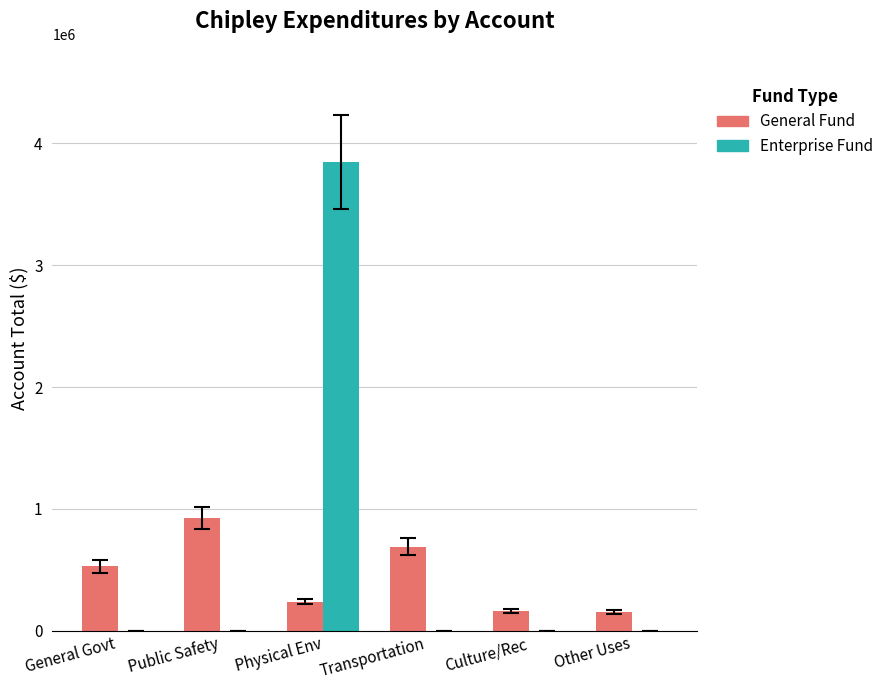

What is the maximum value shown in the chart?

3847109